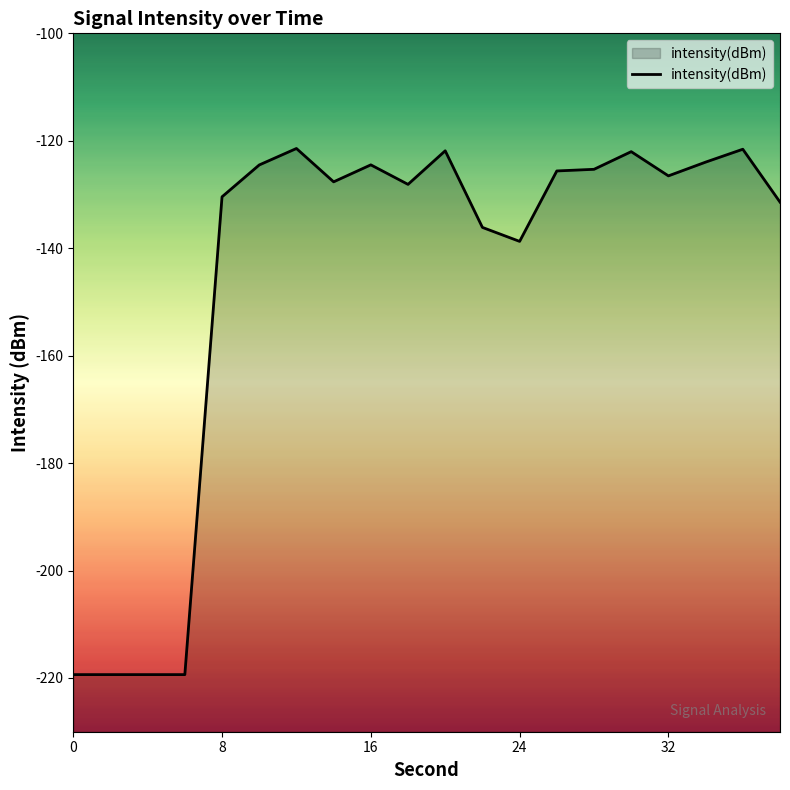

What is the difference between the maximum and second lowest values?

97.9